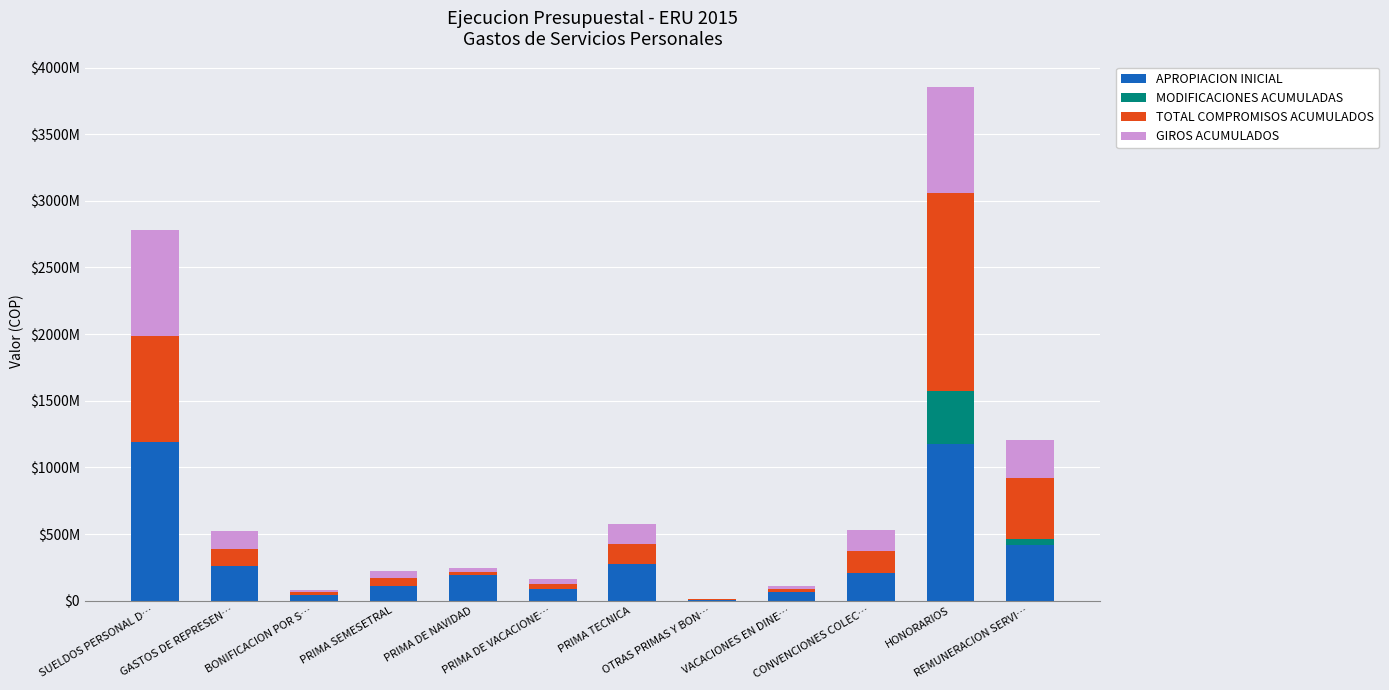

Does the chart contain stacked bars?

Yes